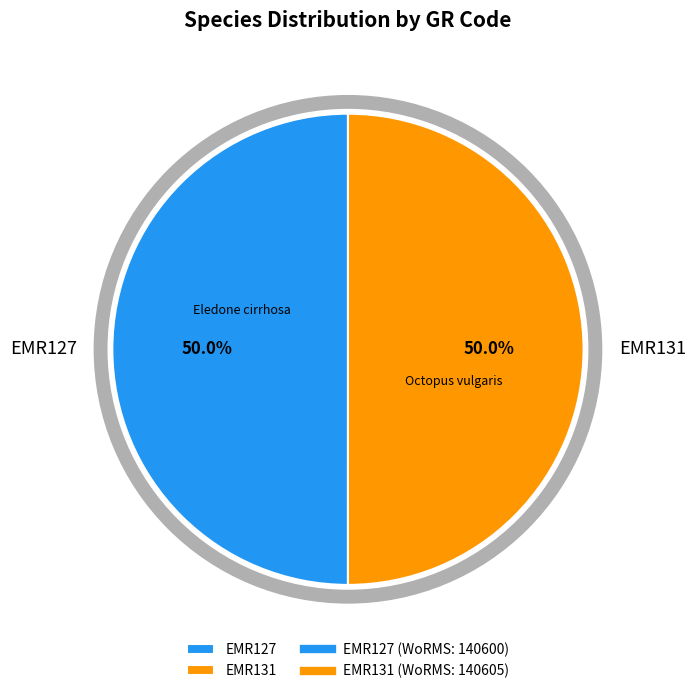

What percentage is the EMR131 slice, to the nearest percent?

50%